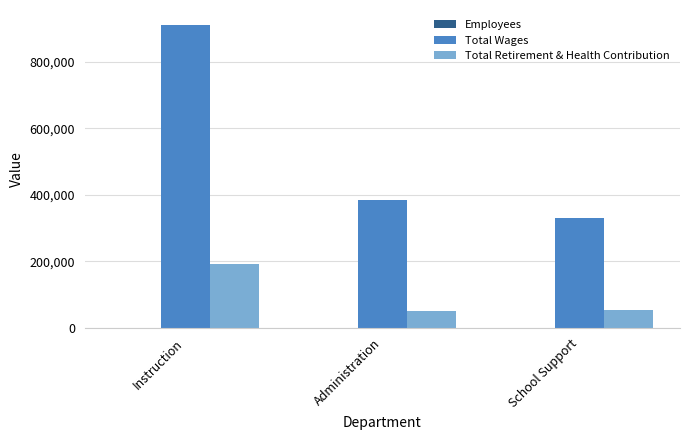

Is it true that Total Wages equals 486305 at Instruction?

False